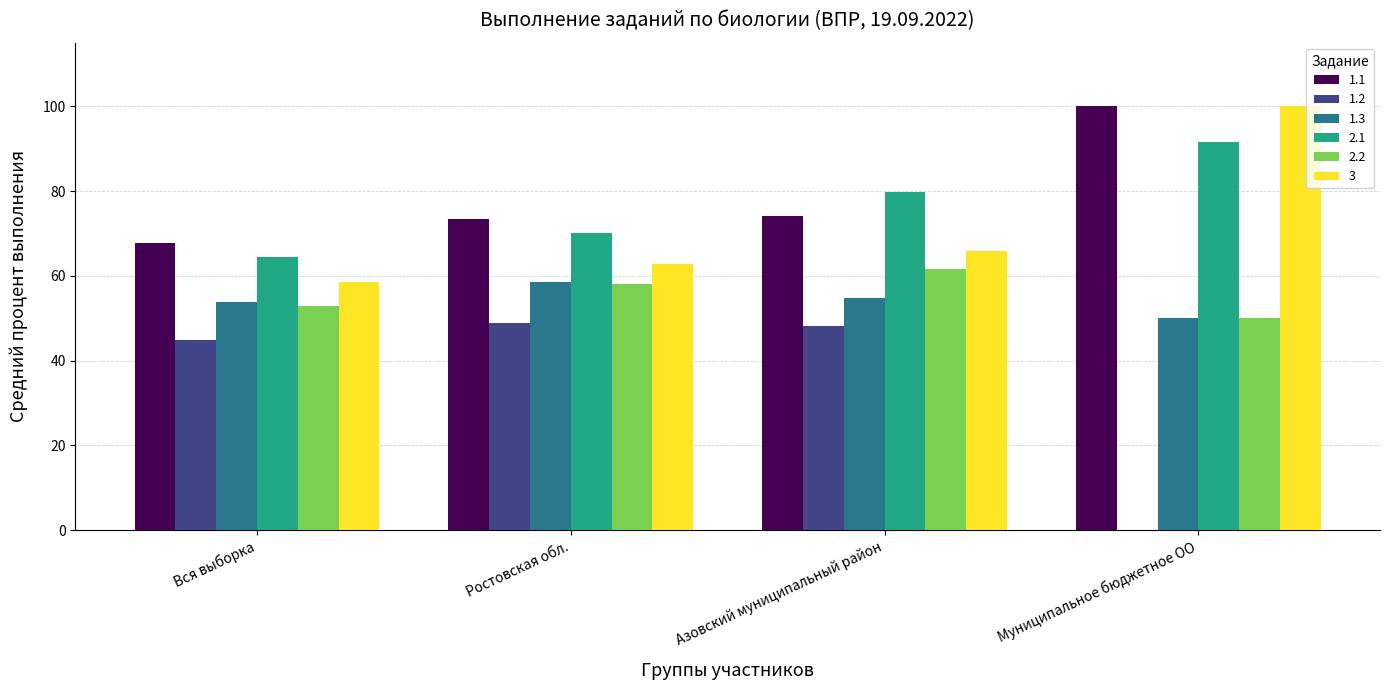

Which series has the widest spread of values?

1.2